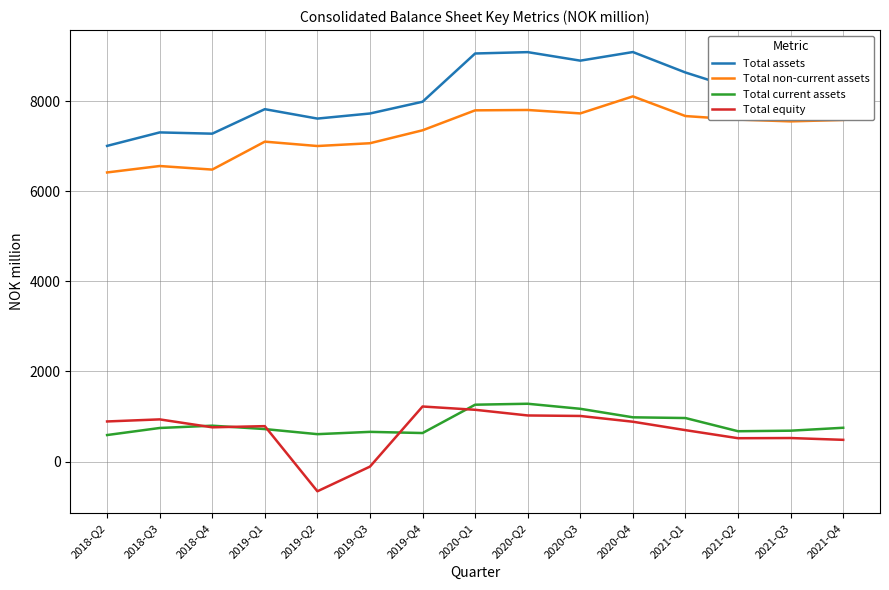

What is the difference between the highest and lowest values at 2021-Q2?

7747.0